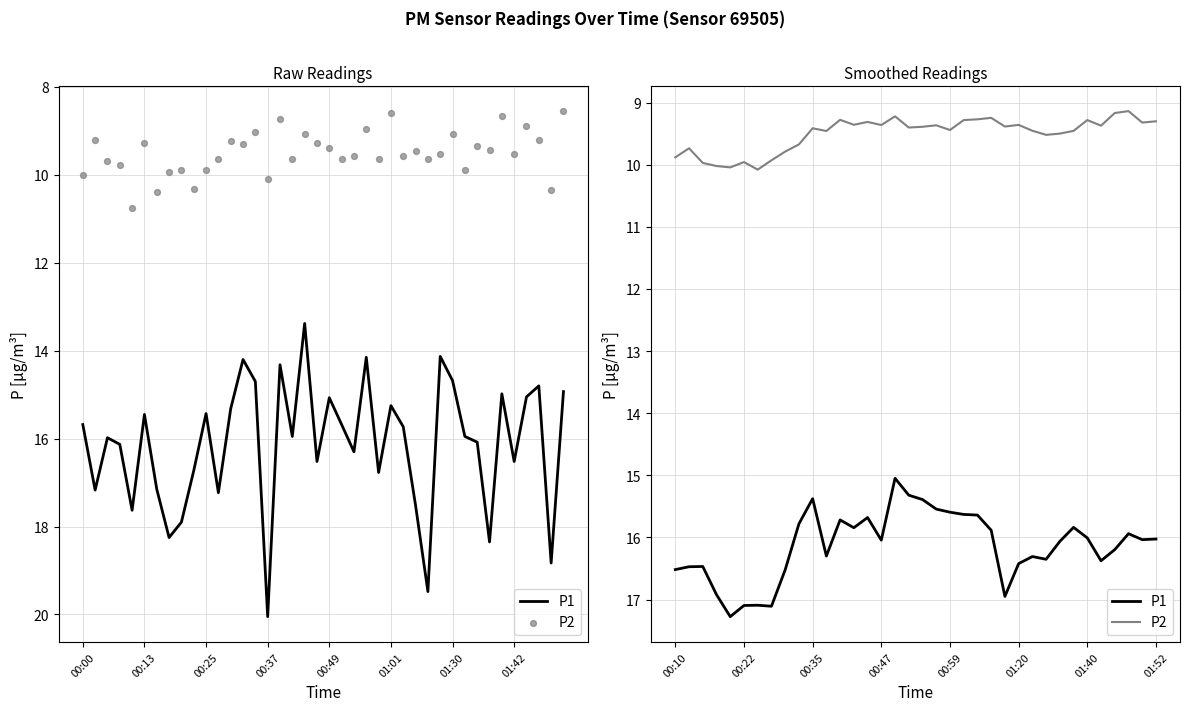

What are all the series names shown in the legend?

P1, P2